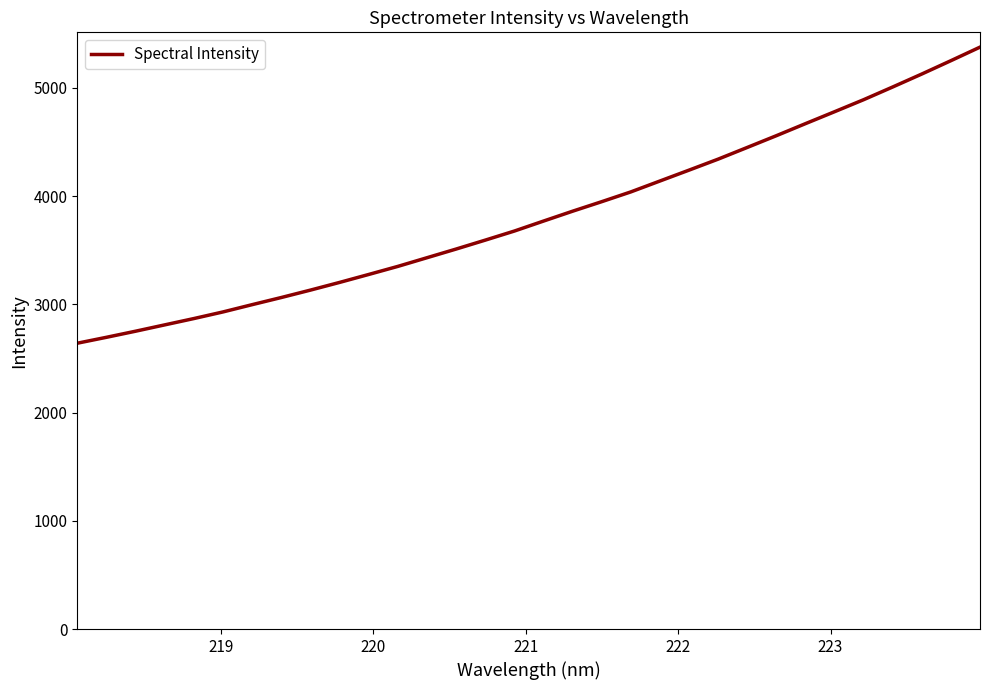

How many lines are shown in the chart?

1